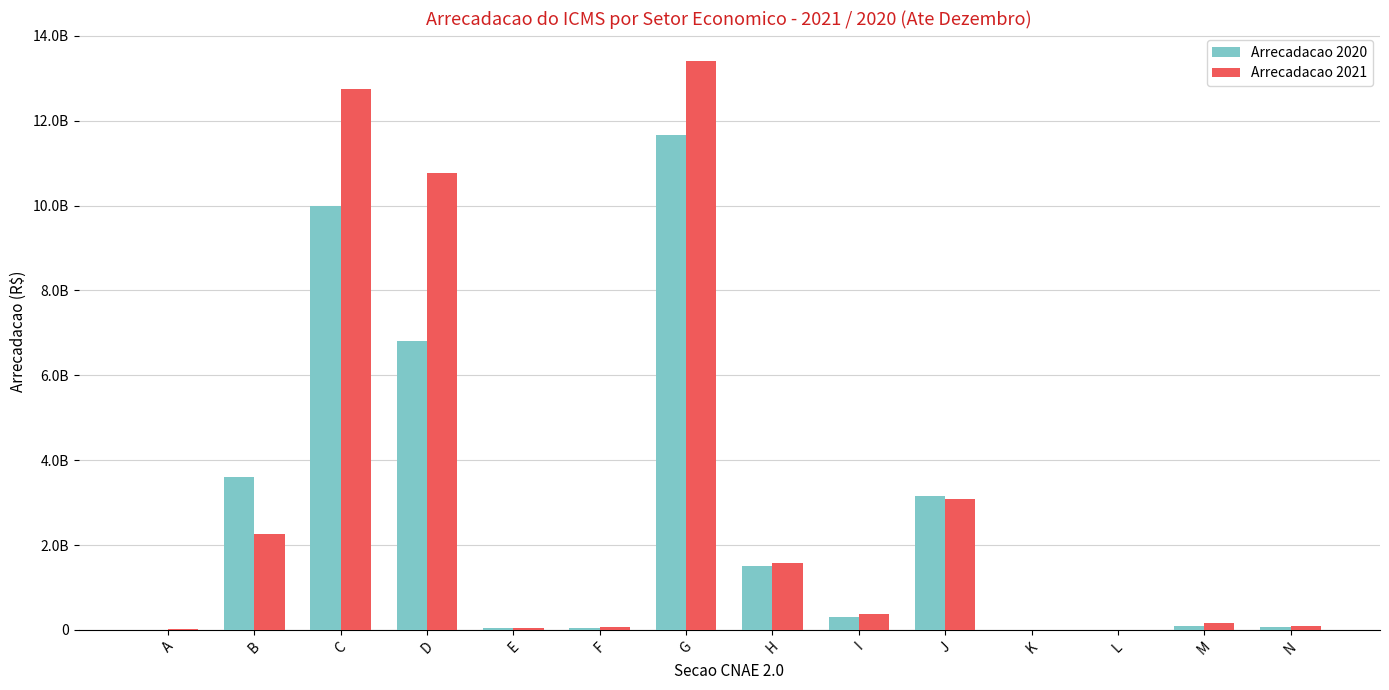

What is the average value of the Arrecadacao 2021 series?

3184499999.1